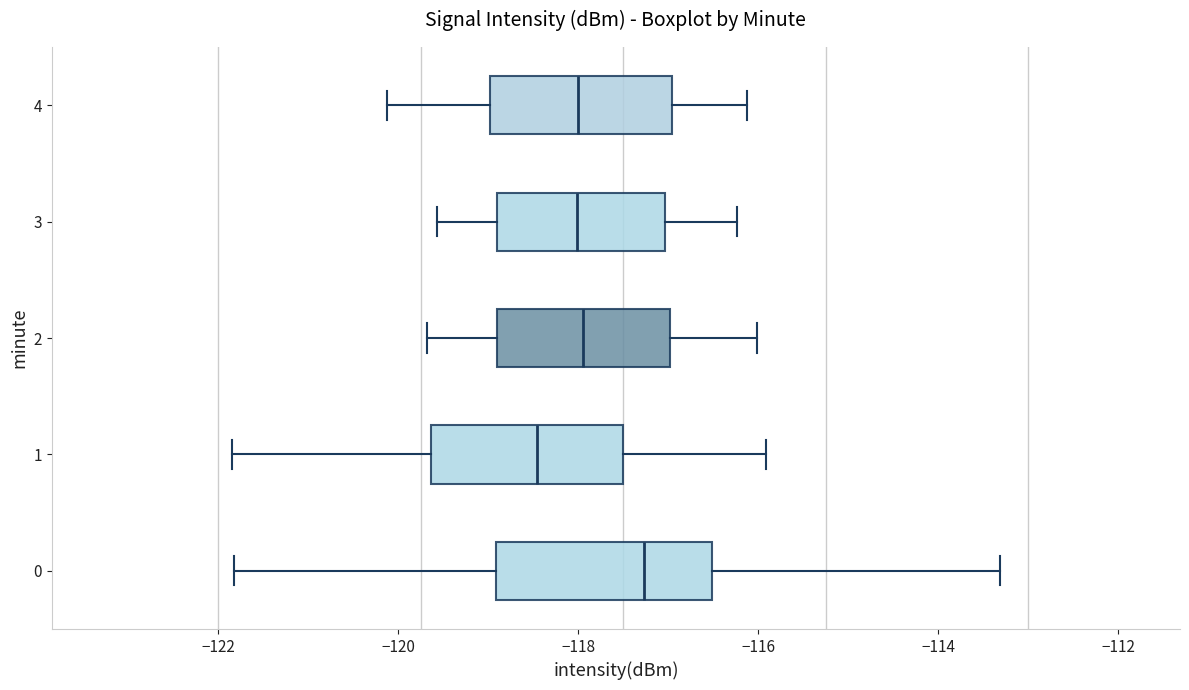

Where is the right edge of the box at y = 1 on the x-axis? The values are not printed on the chart, so give them approximately, as read against the axis.

-117.6